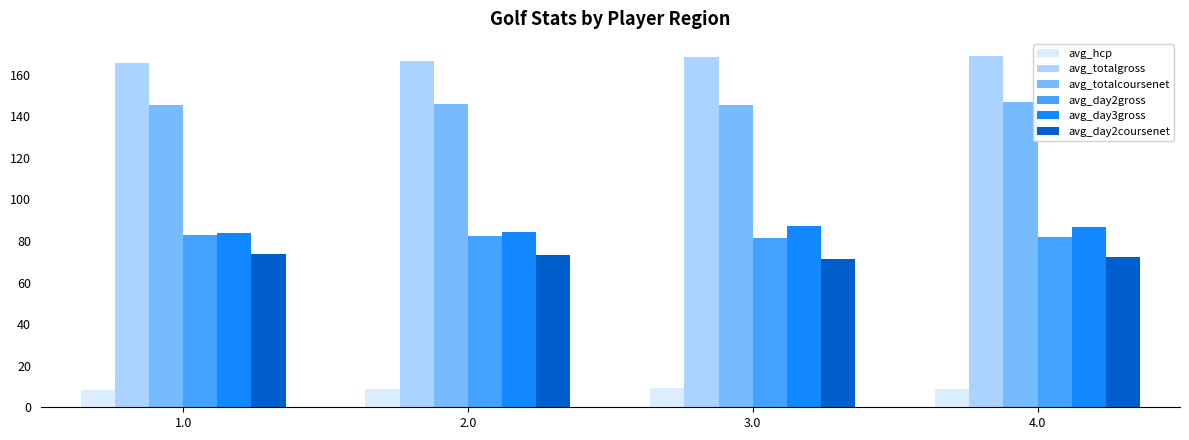

How many data points does each series have?

4